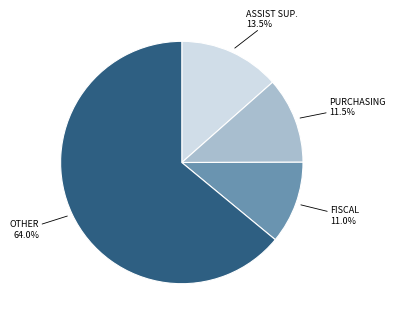

Is there a majority slice in this chart?

Yes